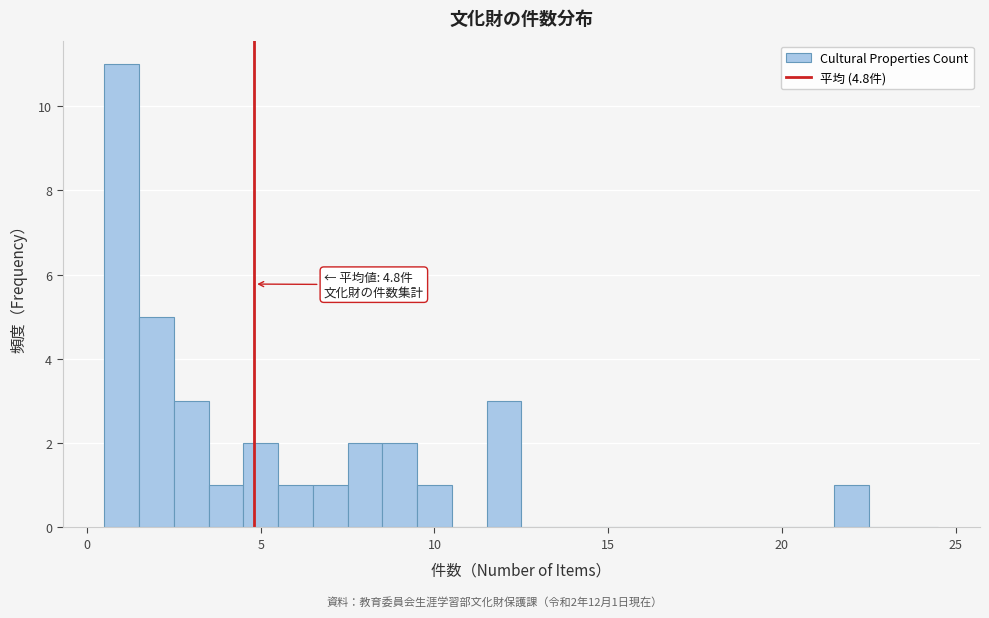

Read against the x-axis, roughly where is the centre of the tallest bar?

1.0